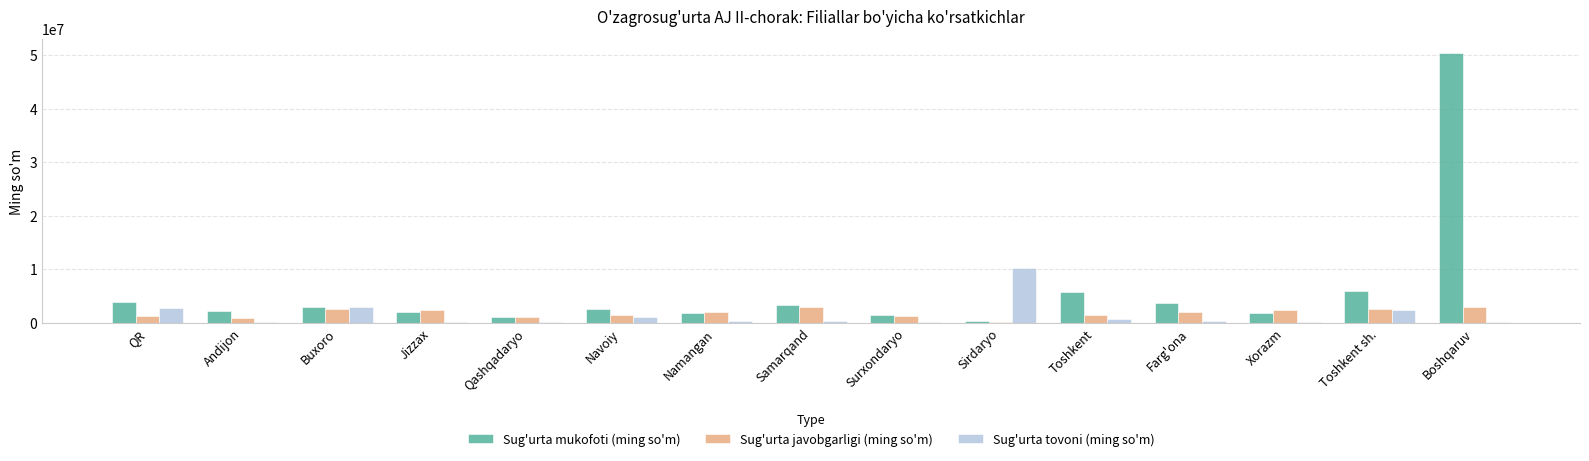

How many series are shown in this chart?

3